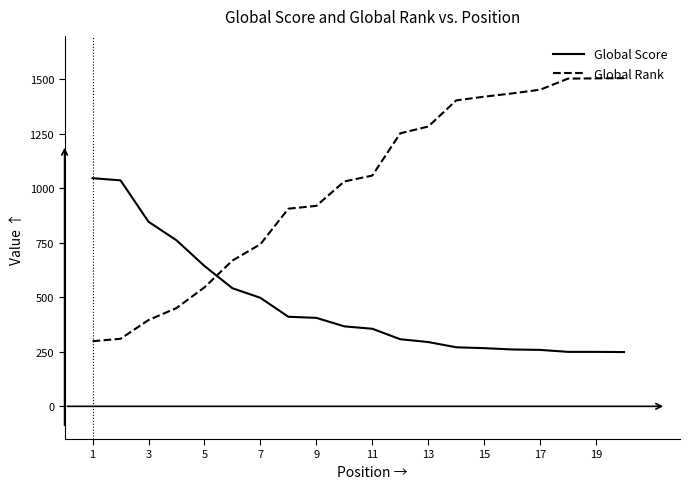

Which series has the largest total across all categories?

Global Rank